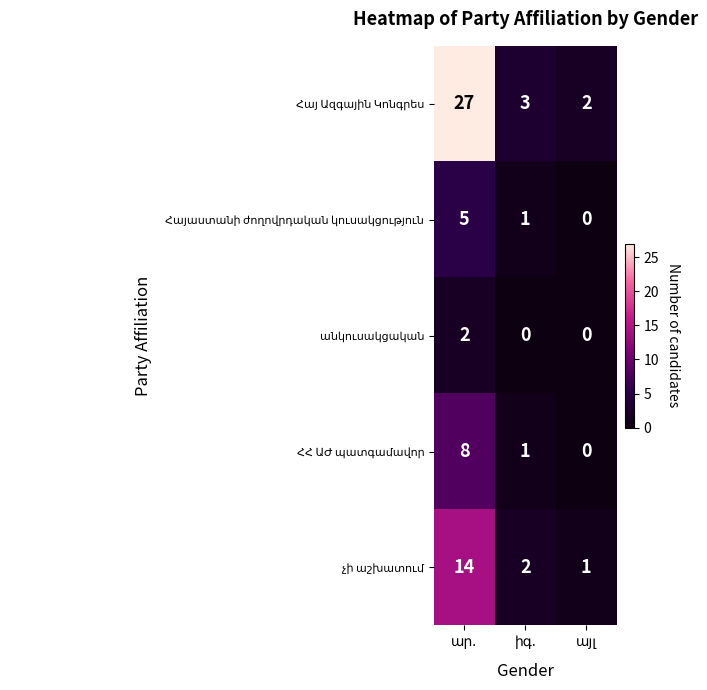

What is the greatest value displayed?

27